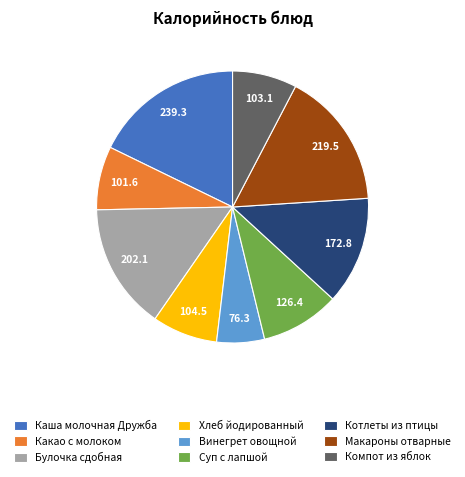

Is there a majority slice in this chart?

No